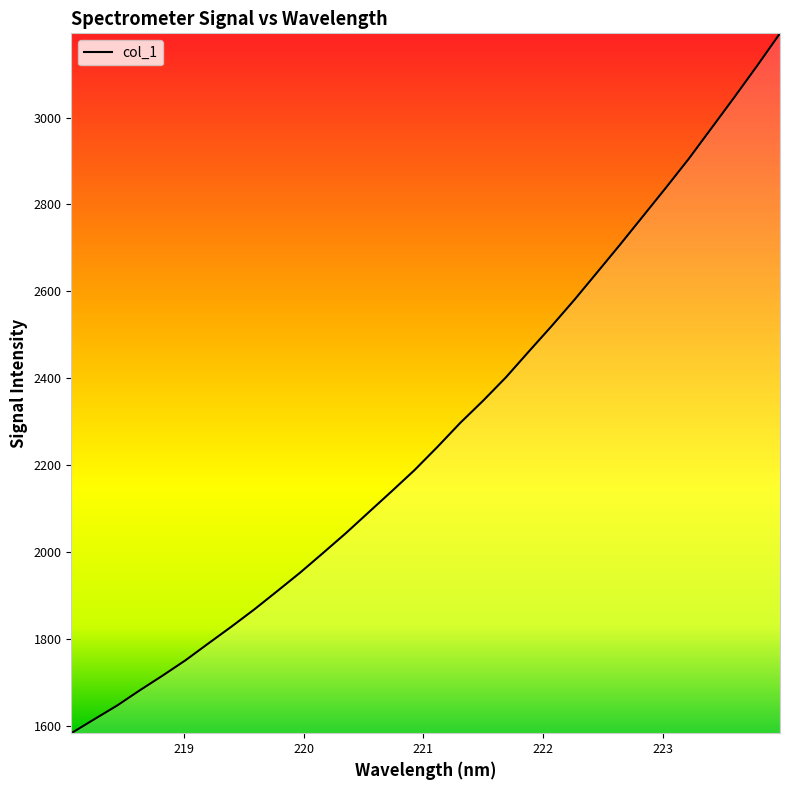

What is the sum of all values?

72851.1